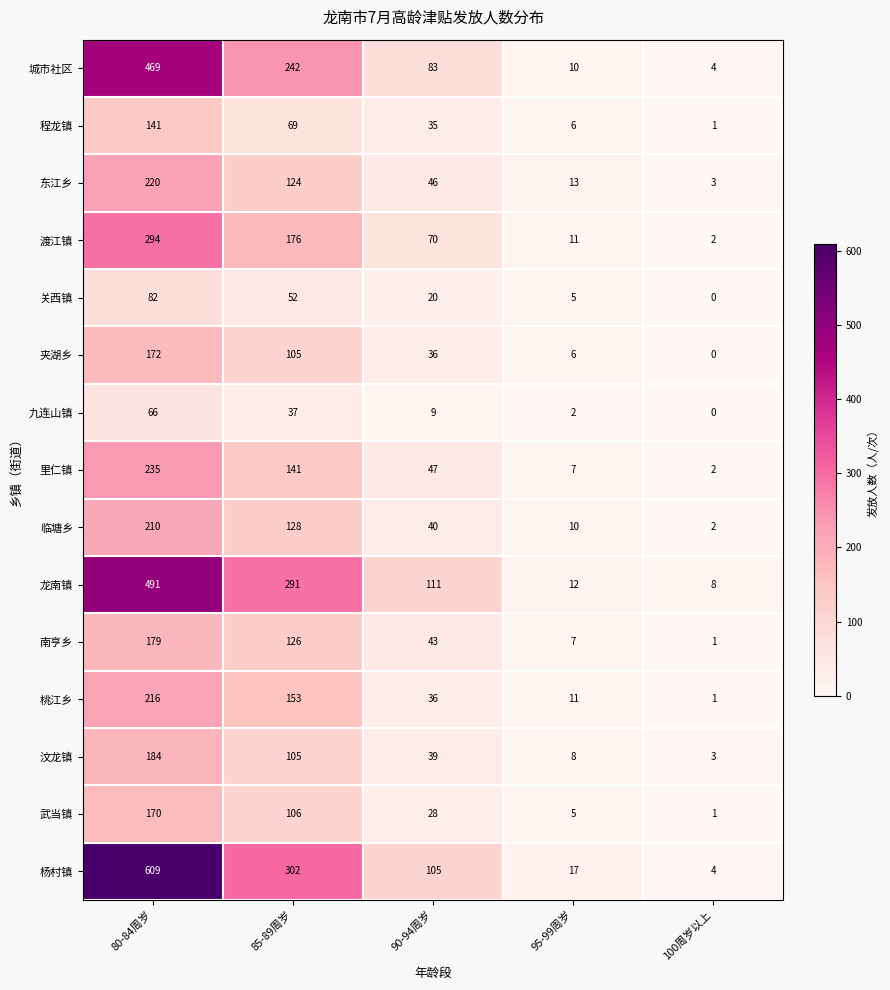

Rank the series by their maximum value, from lowest to highest.

九连山镇, 关西镇, 程龙镇, 武当镇, 夹湖乡, 南亨乡, 汶龙镇, 临塘乡, 桃江乡, 东江乡, 里仁镇, 渡江镇, 城市社区, 龙南镇, 杨村镇